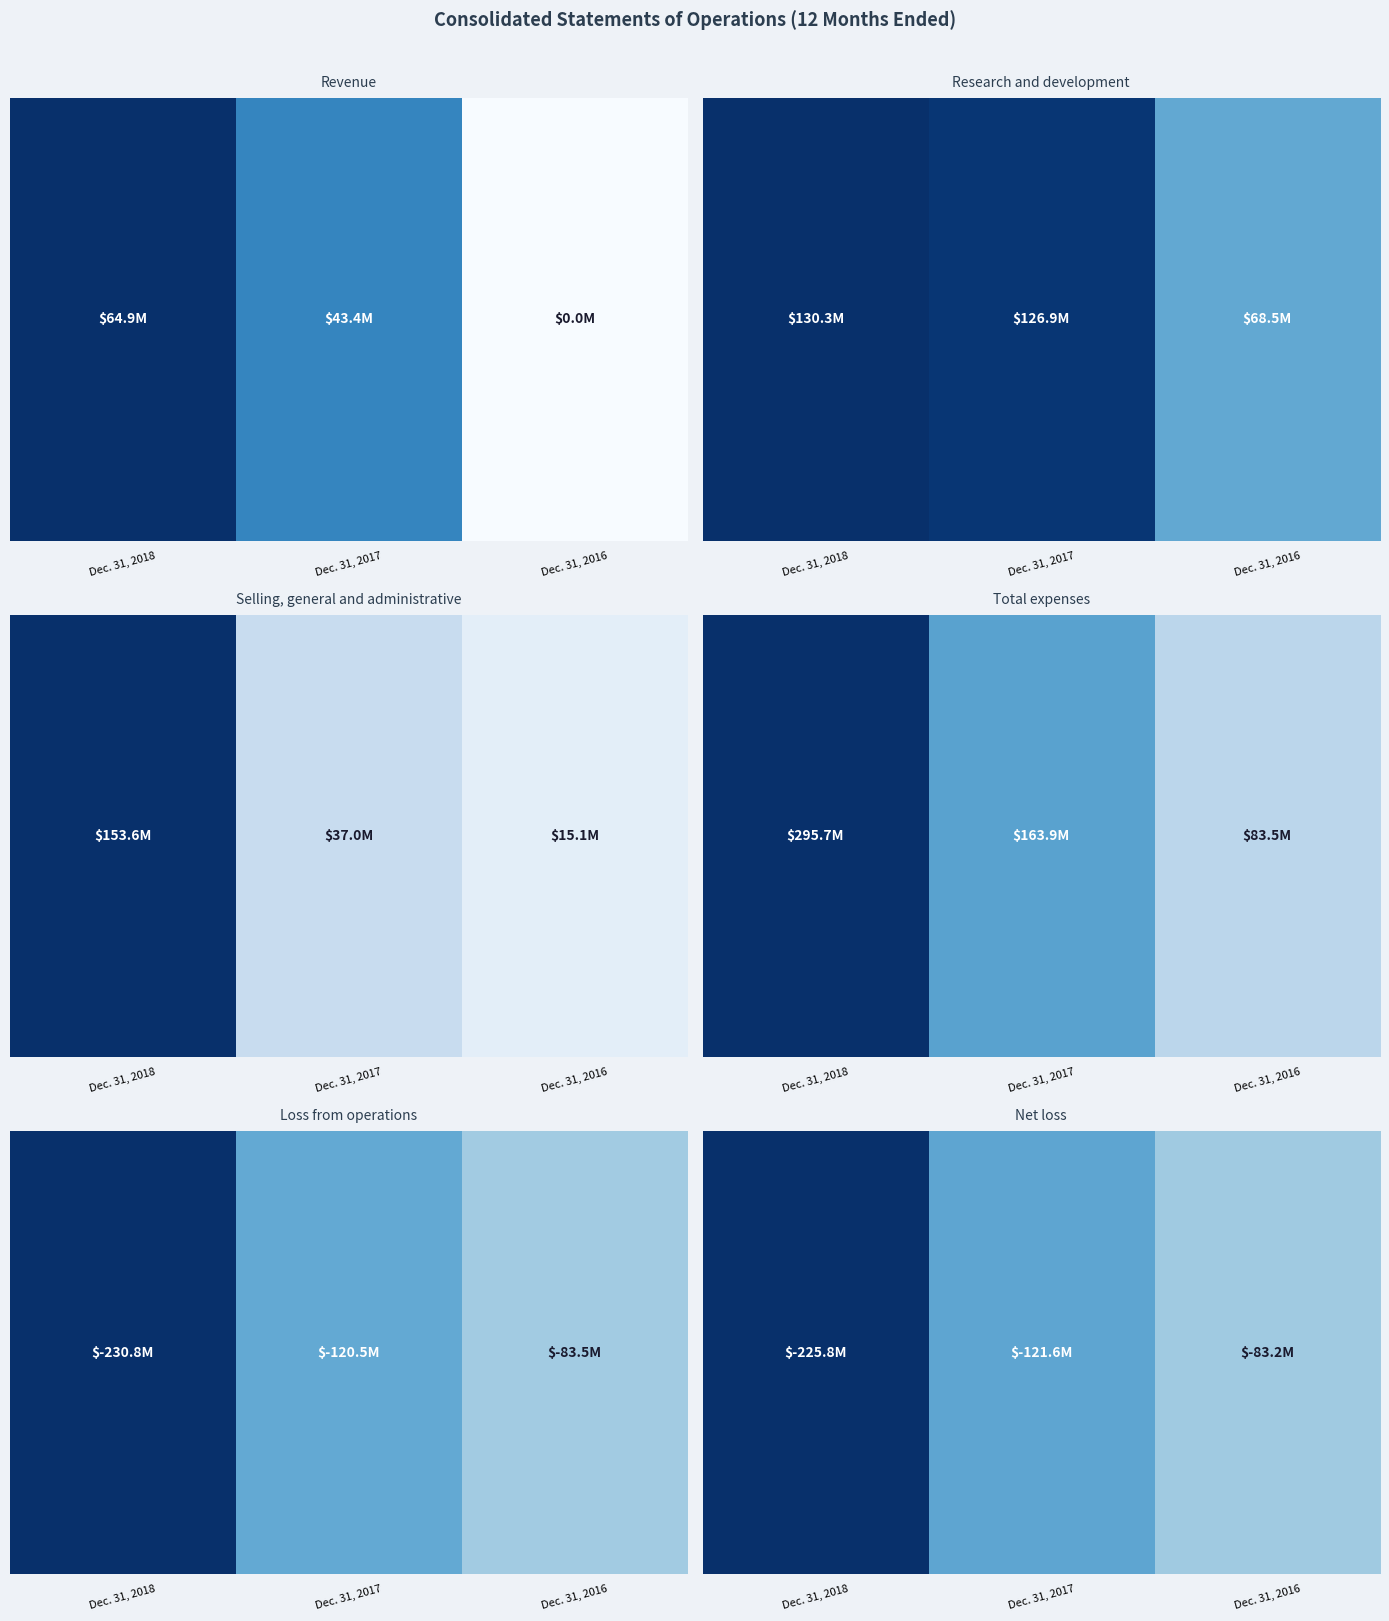

Which label corresponds to the smallest value in the chart?

Dec. 31, 2016